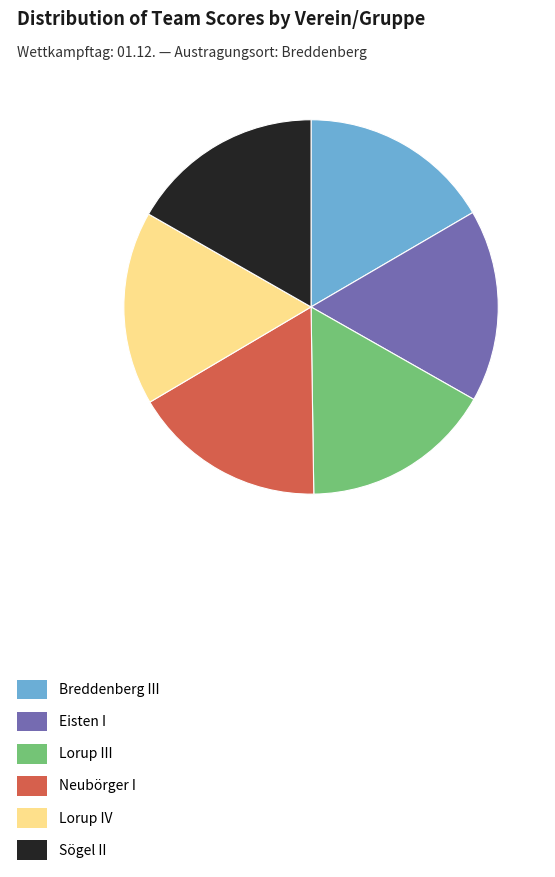

Does Sögel II account for over 50% of the chart?

No